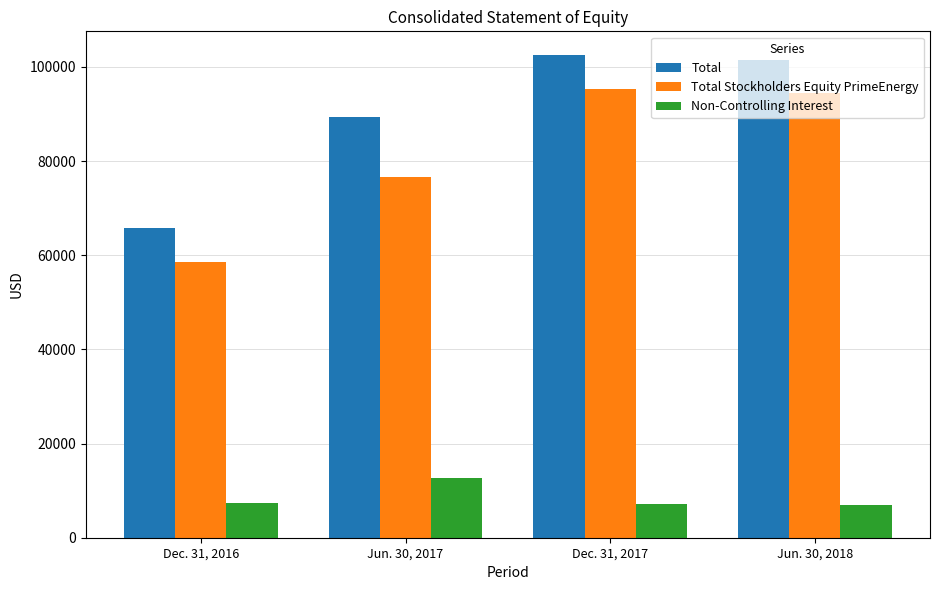

The Total Stockholders Equity PrimeEnergy series shows 95309 at Dec. 31, 2017. True or false?

True